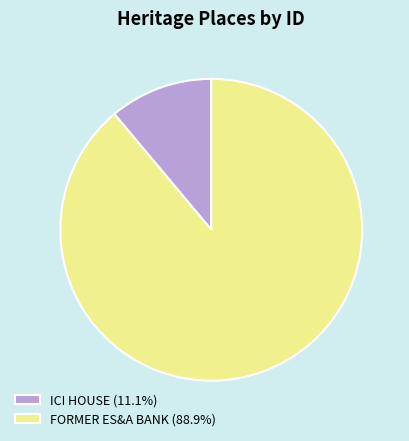

What is the largest slice in the pie chart?

FORMER ES&A BANK